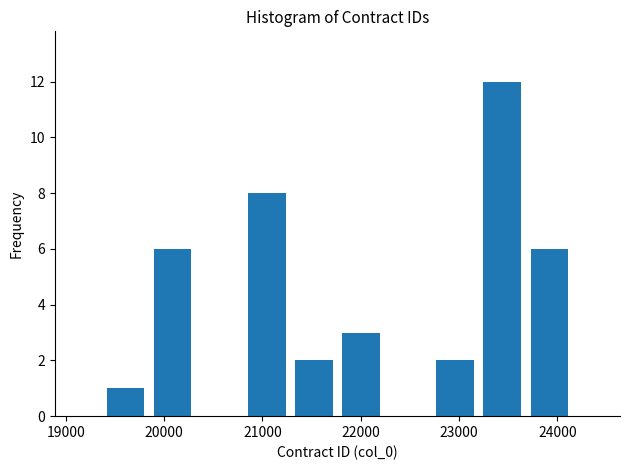

Reading left to right, list every bar in this chart as the range it spans on the x-axis followed by its height. Neither the bar edges nor the heights are printed on the chart, so give them approximately, as read against the axes.

19400 to 19800: 1
19800 to 20300: 6
20300 to 20800: 0
20800 to 21300: 8
21300 to 21800: 2
21800 to 22200: 3
22200 to 22700: 0
22700 to 23200: 2
23200 to 23700: 12
23700 to 24200: 6